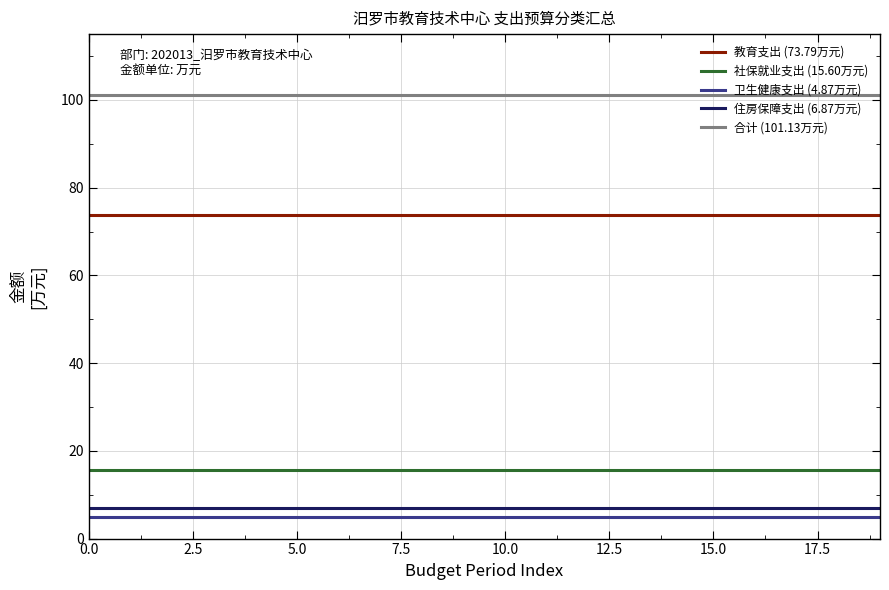

True or false: 卫生健康支出 (4.87万元) and 合计 (101.13万元) cross at least once.

False